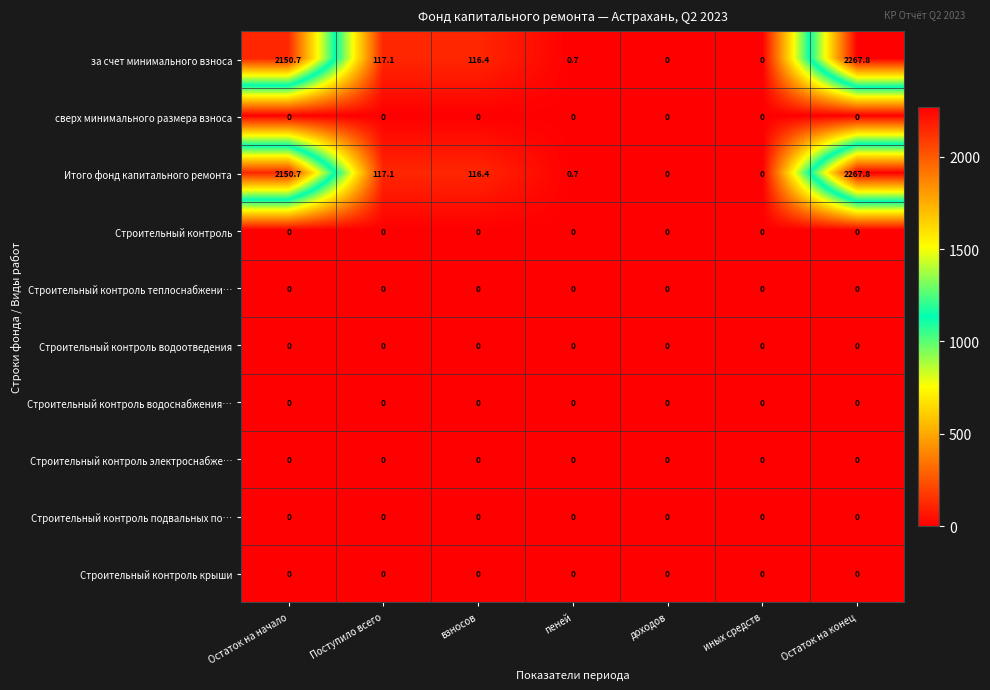

What is the difference between the highest and lowest values at Поступило всего?

117.1